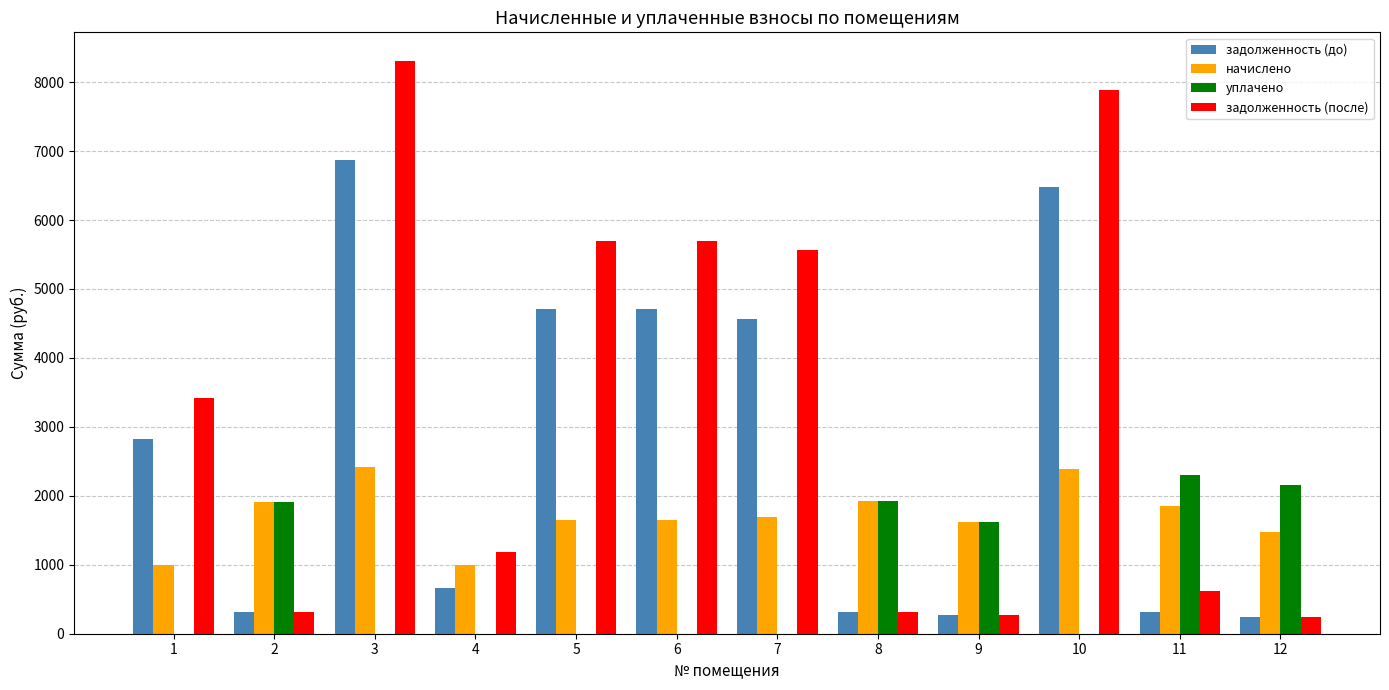

What is the average value of the начислено series?

1716.7